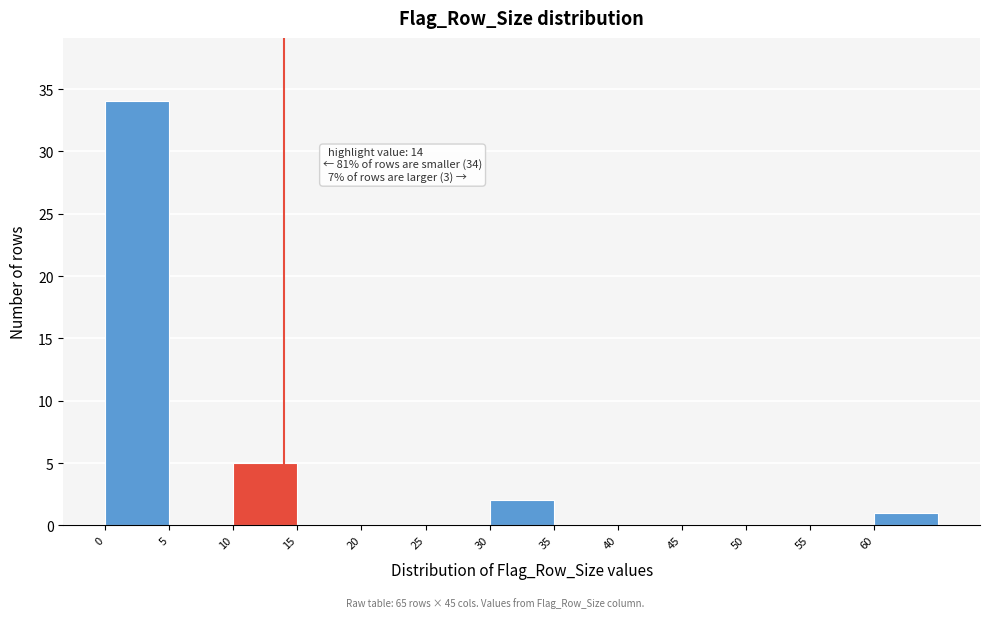

Over which range of the x-axis is the bar tallest?

0 to 5